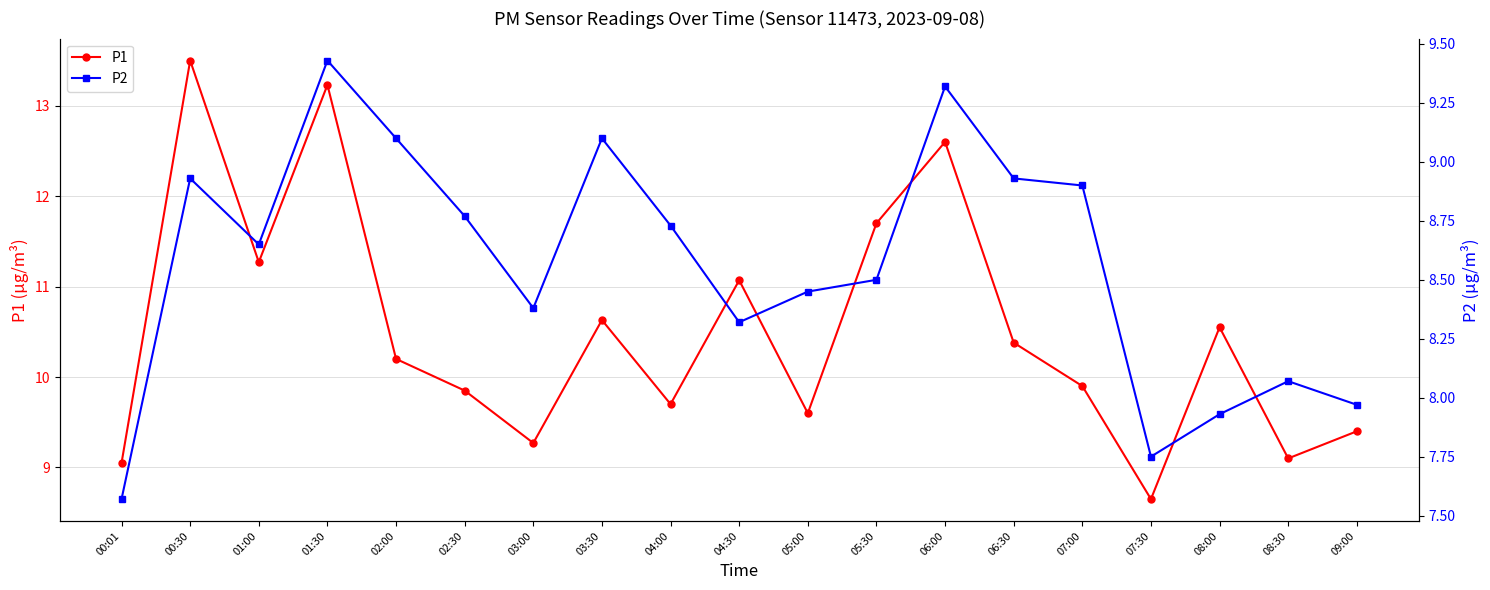

At which category does the chart reach its peak across all series?

00:30